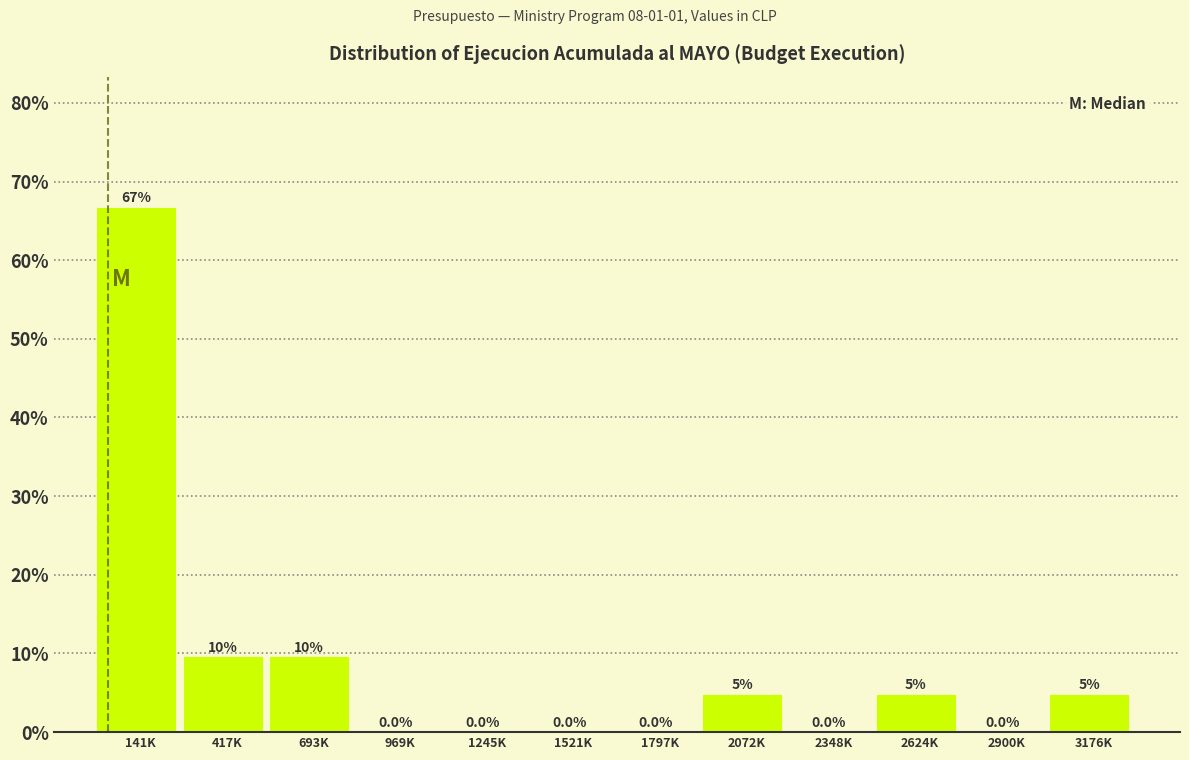

Is it true that the value at 1521K is 0.0?

True